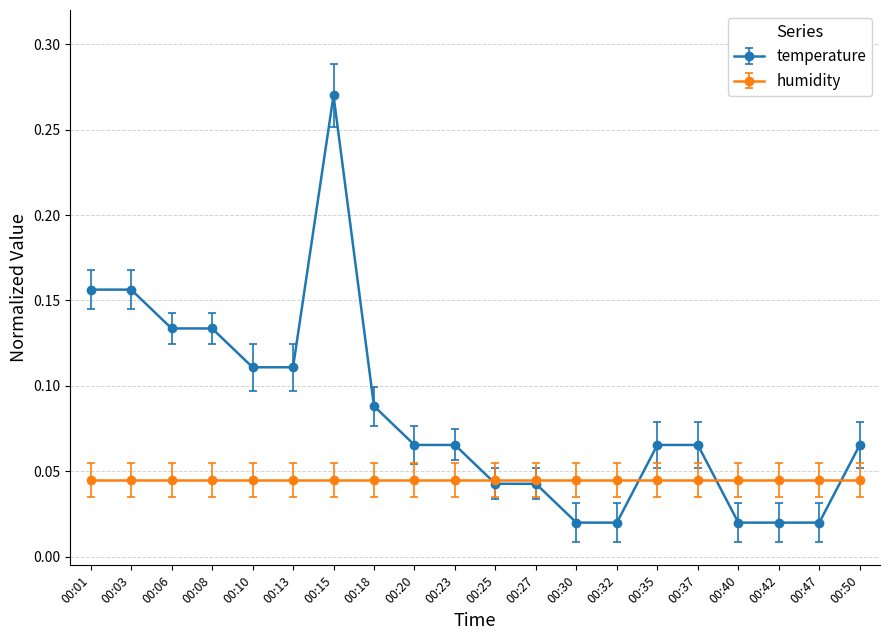

Which category has the highest value across all series?

00:15